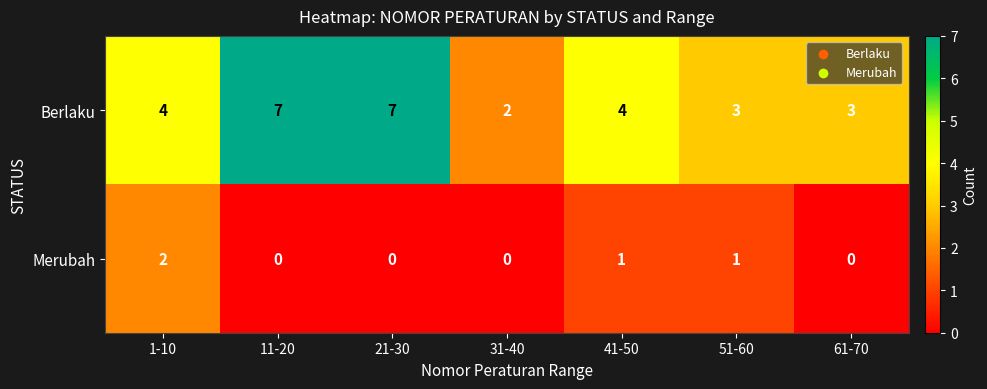

Count the number of data series in this chart.

2